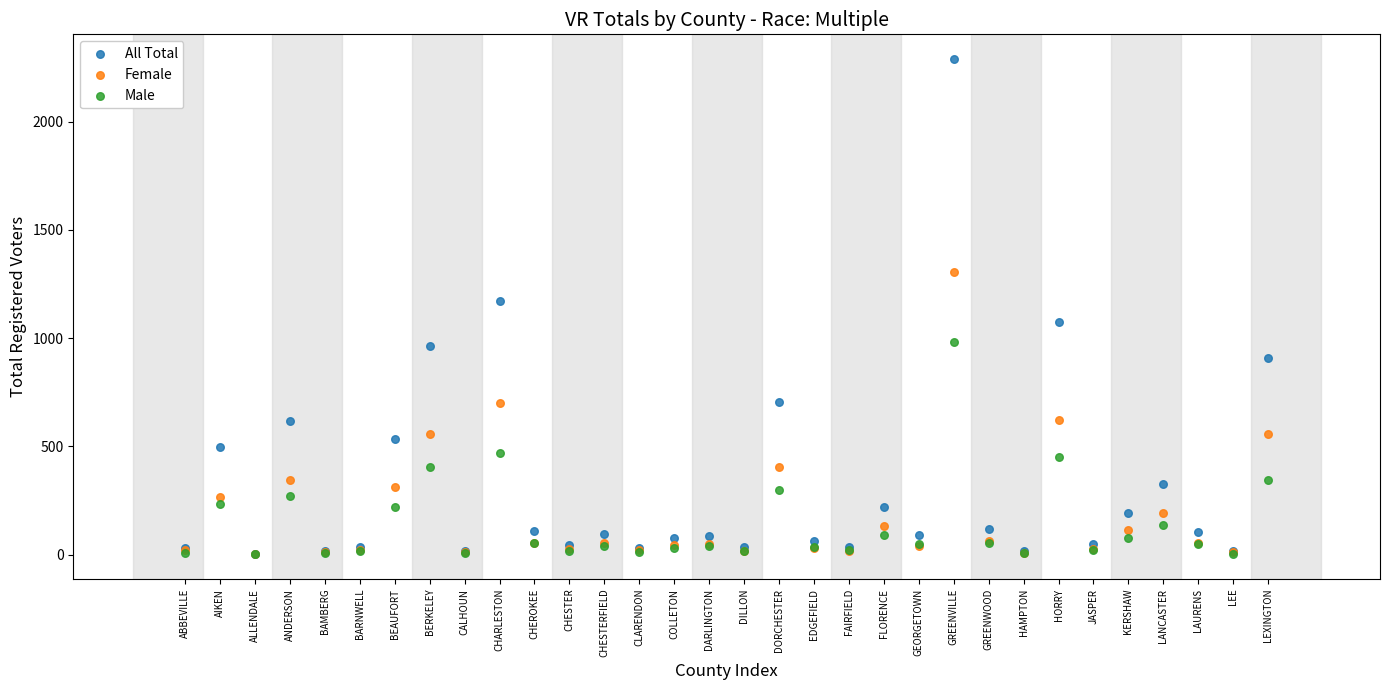

Across all series, what Y value is closest to 1145?

1172